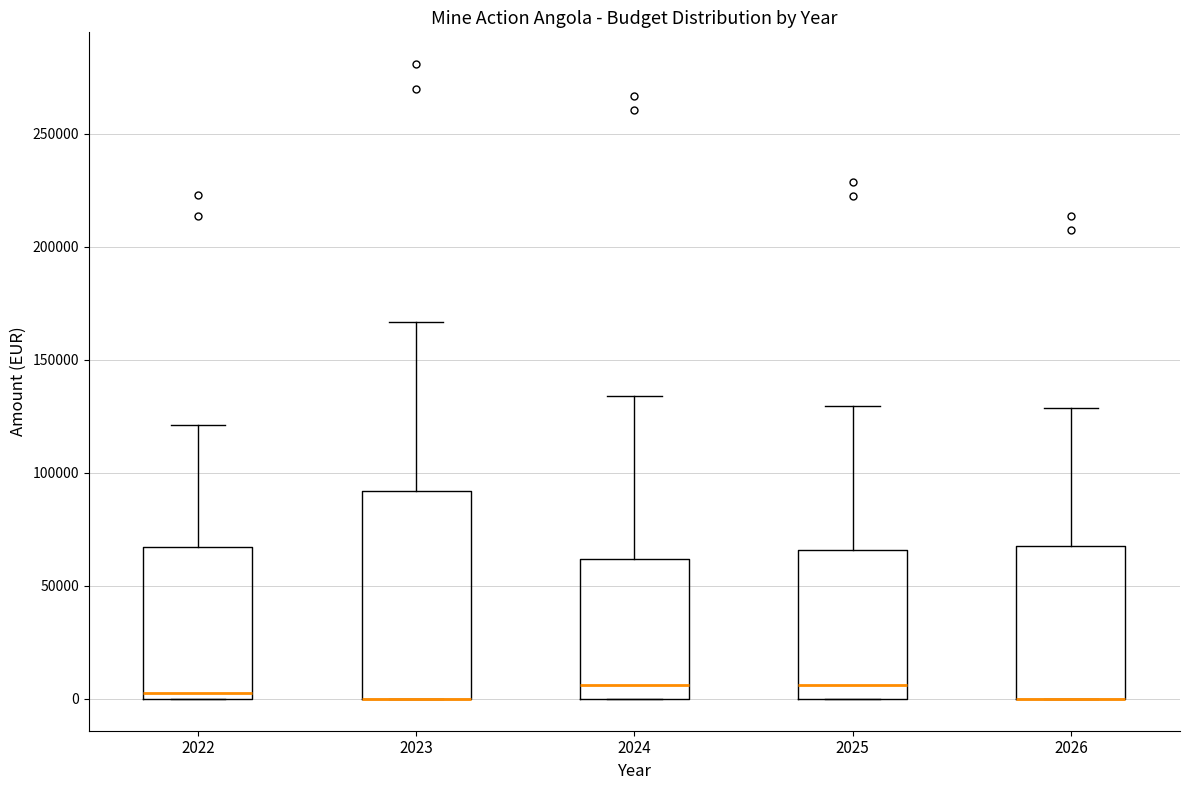

Where is the upper edge of the box at x = 2026 on the y-axis? The values are not printed on the chart, so give them approximately, as read against the axis.

70000